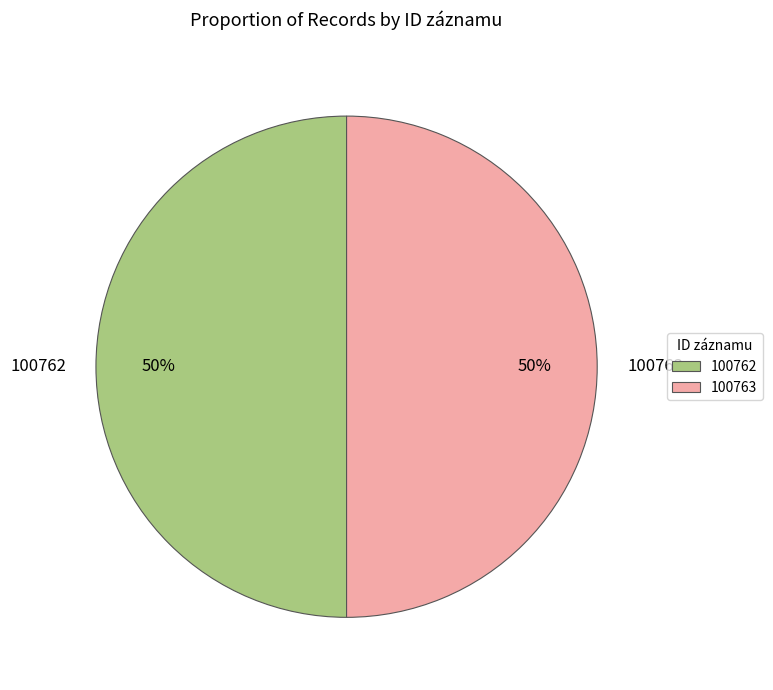

To the nearest percent, what portion does 100763 represent?

50%